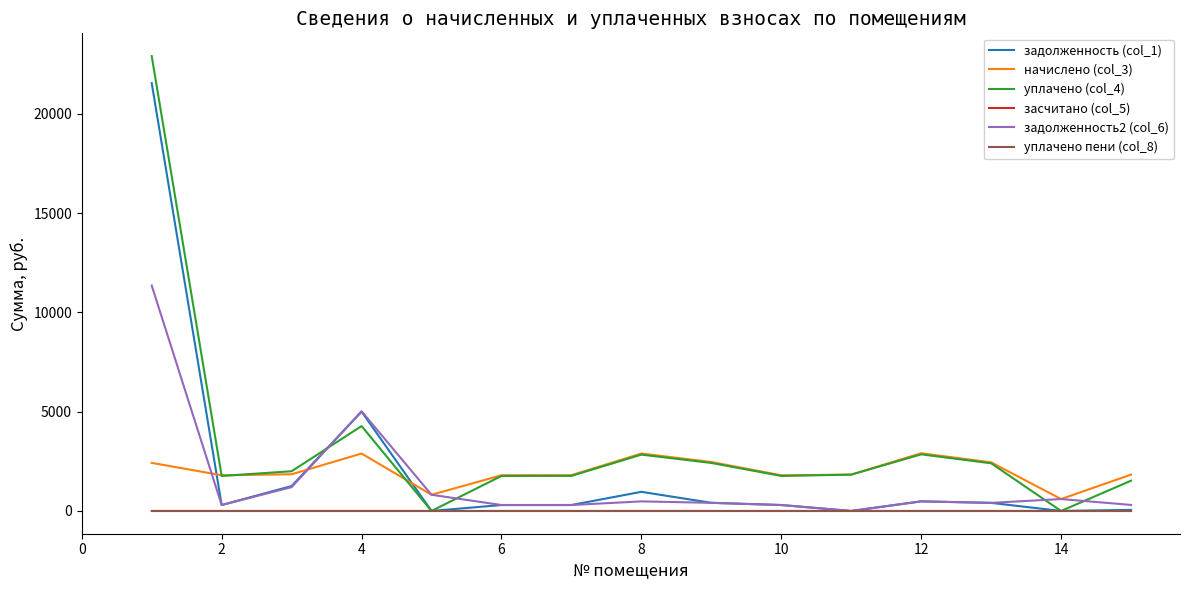

What is the highest value of the начислено (col_3) series?

2906.3